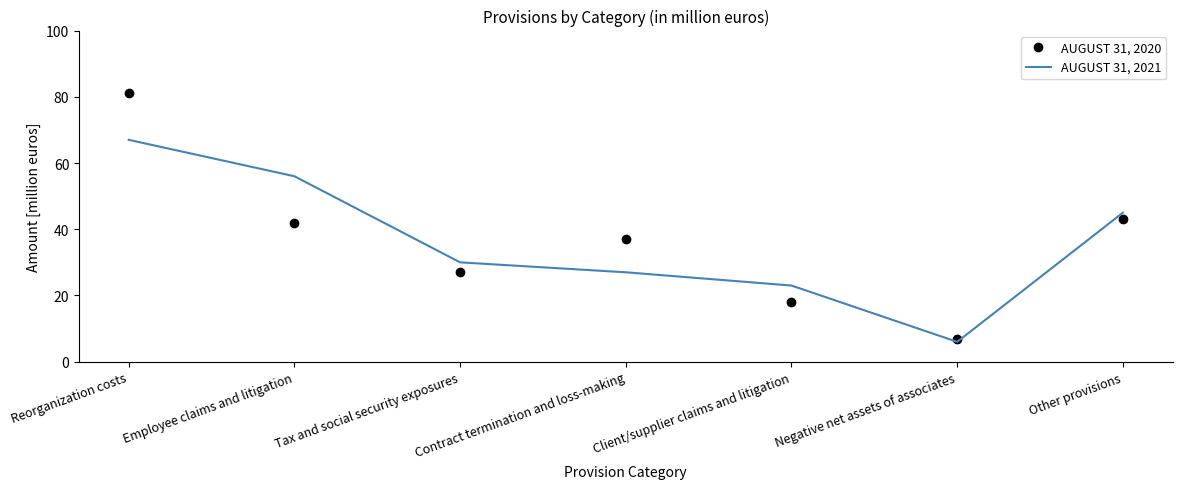

How many interior local valleys does the AUGUST 31, 2021 series have?

1